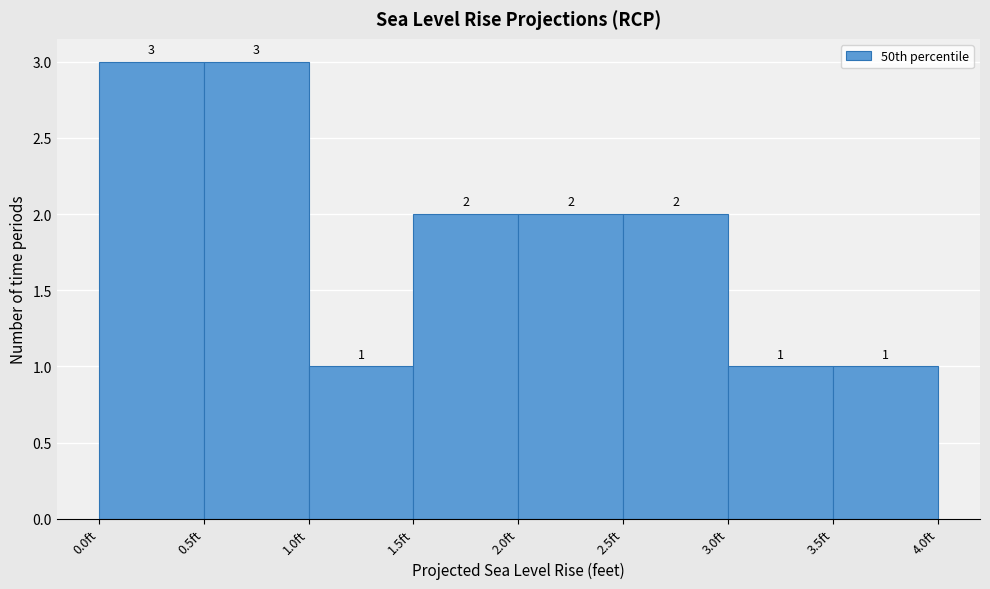

Reading left to right, list every bar in this chart as the range it spans on the x-axis followed by its height.

0.0 to 0.5: 3
0.5 to 1.0: 3
1.0 to 1.5: 1
1.5 to 2.0: 2
2.0 to 2.5: 2
2.5 to 3.0: 2
3.0 to 3.5: 1
3.5 to 4.0: 1